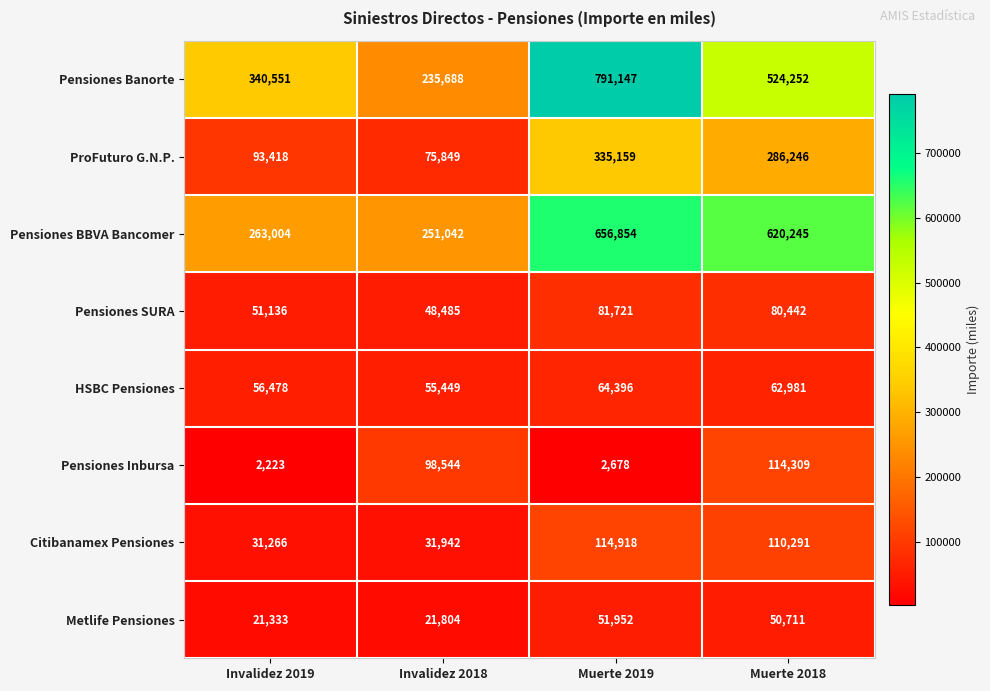

What is the approximate value of Pensiones Banorte at Muerte 2019?

791147